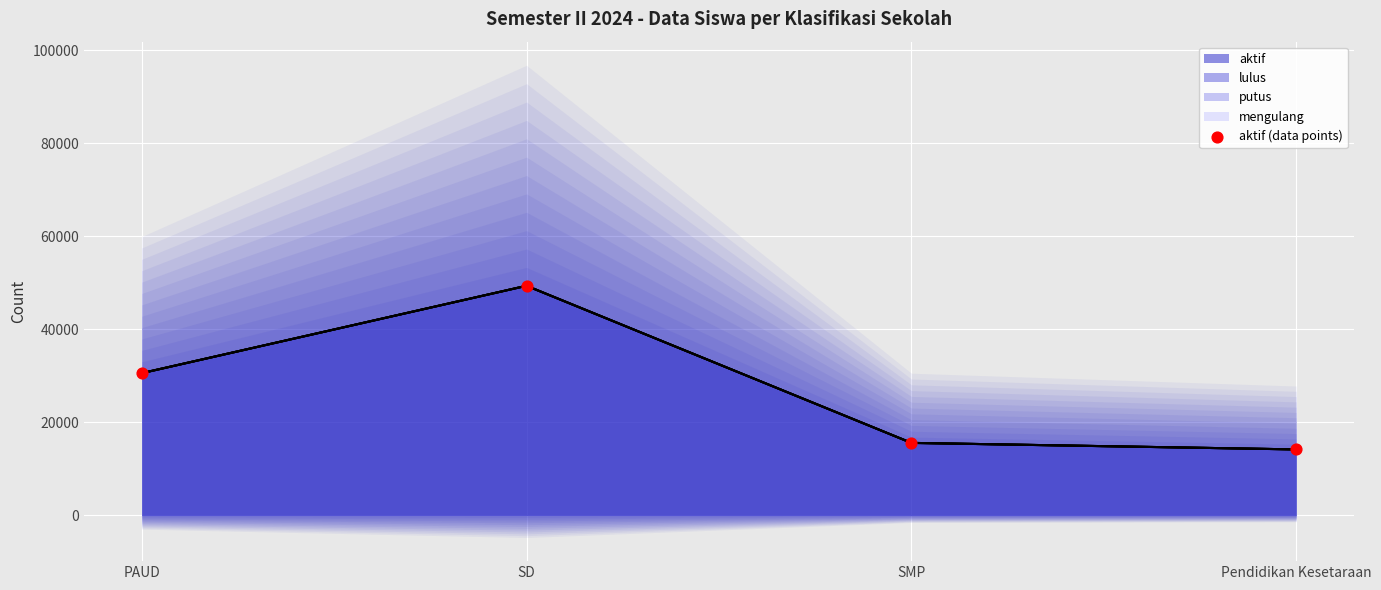

What is the ratio of the value at Pendidikan Kesetaraan to the value at SD?

0.3